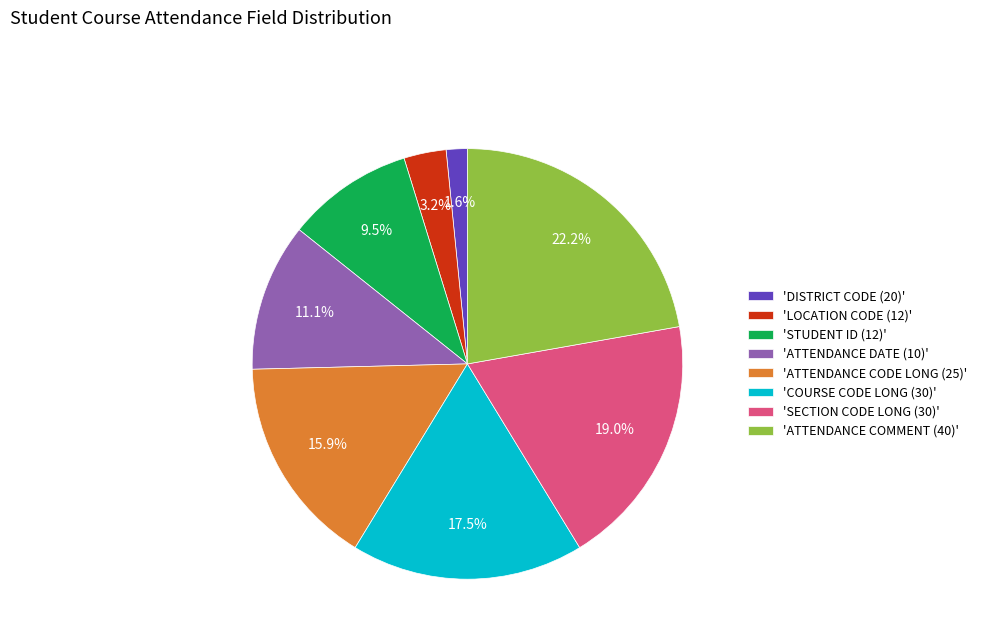

Rank the categories by value from lowest to highest.

'DISTRICT CODE (20)', 'LOCATION CODE (12)', 'STUDENT ID (12)', 'ATTENDANCE DATE (10)', 'ATTENDANCE CODE LONG (25)', 'COURSE CODE LONG (30)', 'SECTION CODE LONG (30)', 'ATTENDANCE COMMENT (40)'